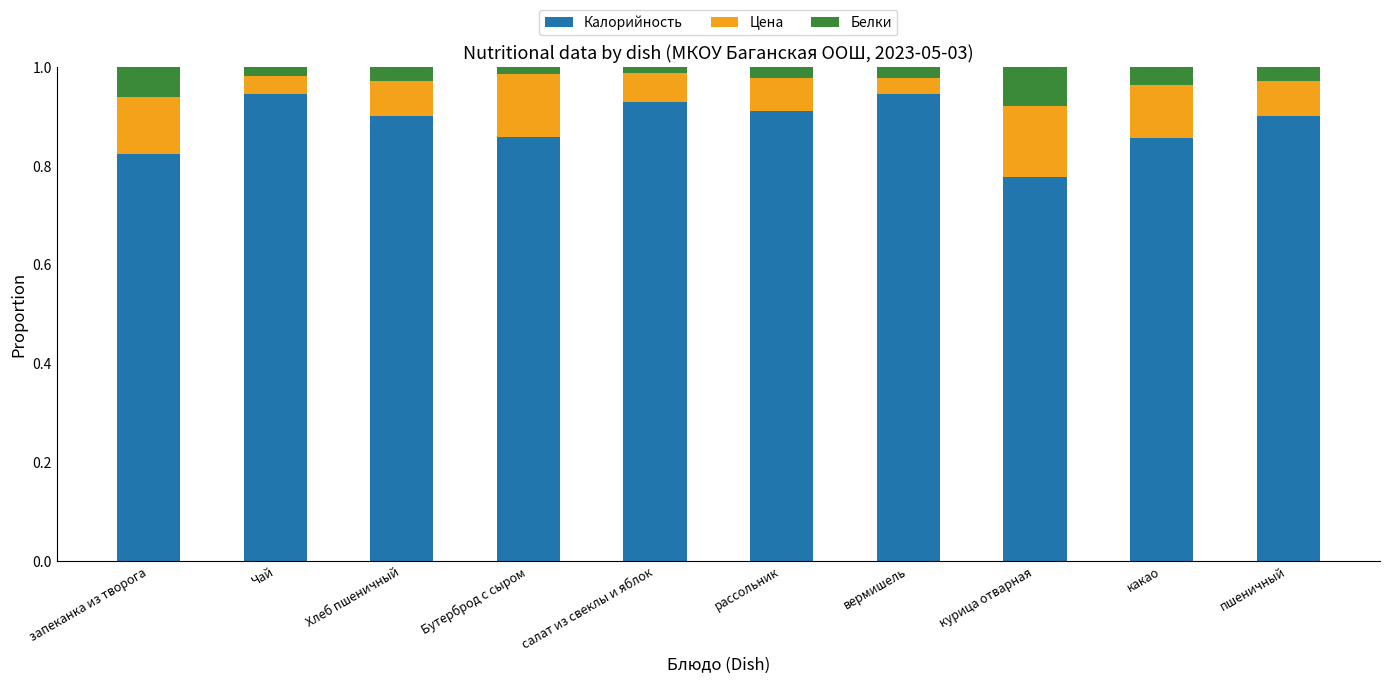

True or false: Калорийность has a value of 0.9 at пшеничный.

True